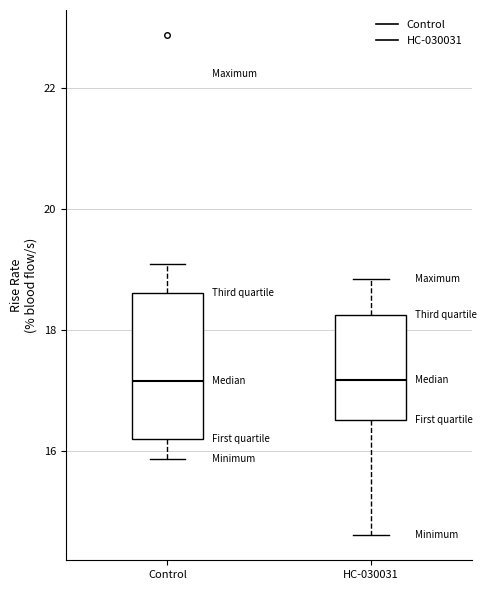

Comparing the boxes themselves (not the whiskers), which one is the tallest?

Control